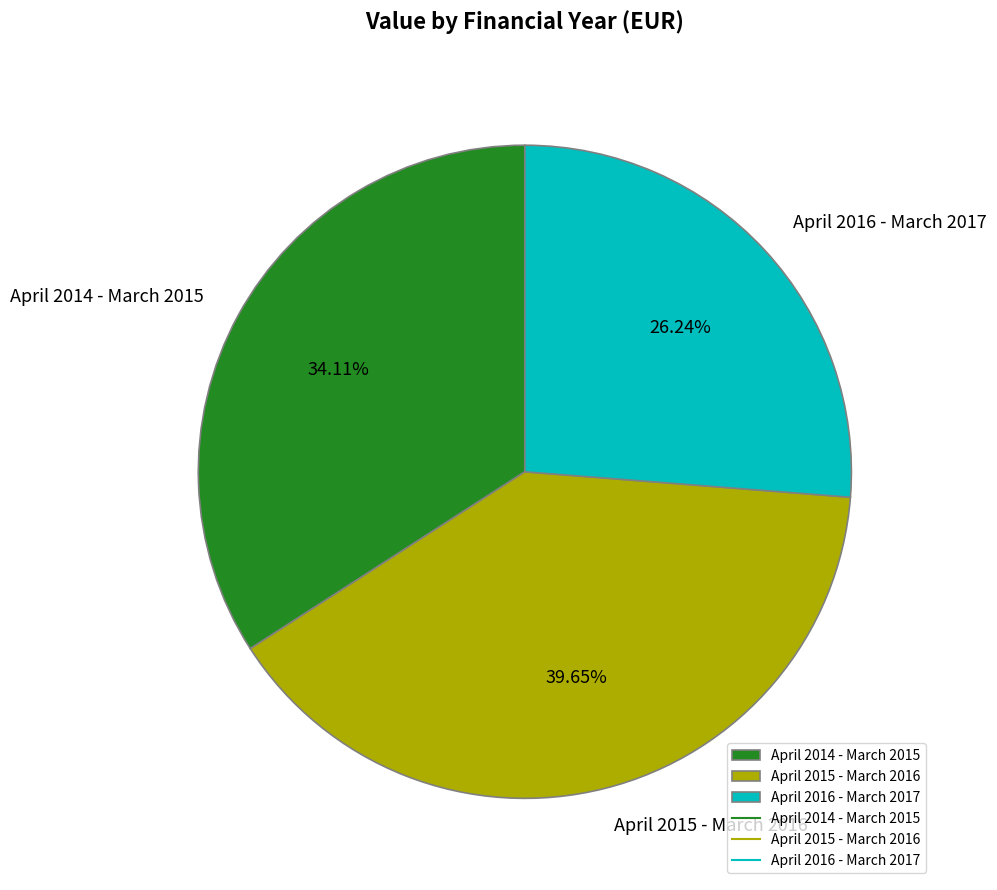

Does April 2016 - March 2017 represent more than half of the total?

No